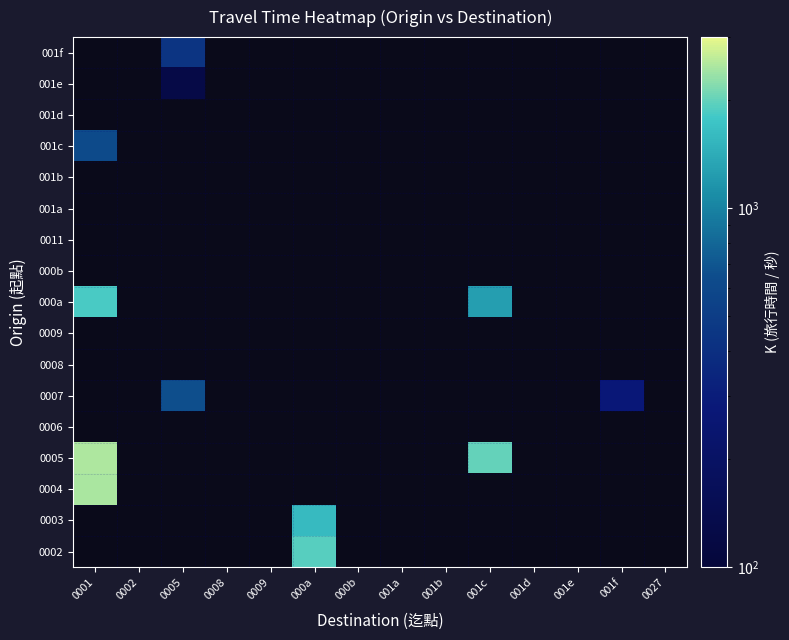

What is the smallest value displayed?

127.0